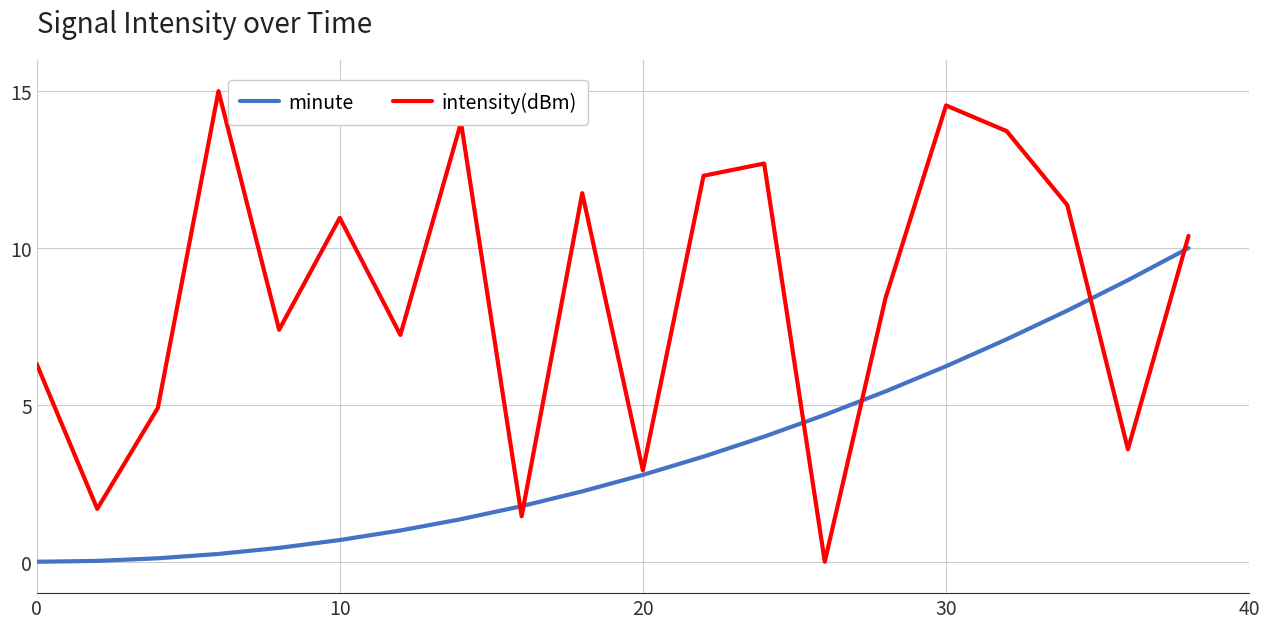

Rank the series by their maximum value, from lowest to highest.

minute, intensity(dBm)